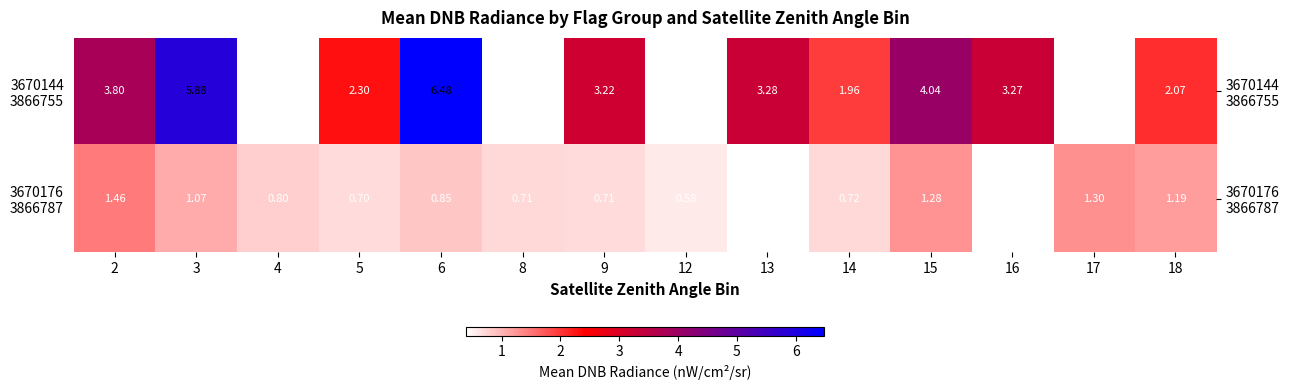

Which has a higher value, 5 or 3?

3